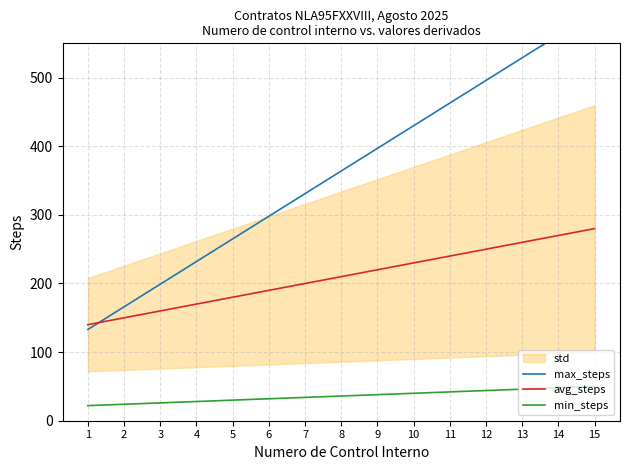

True or false: min_steps and max_steps intersect in this chart.

False